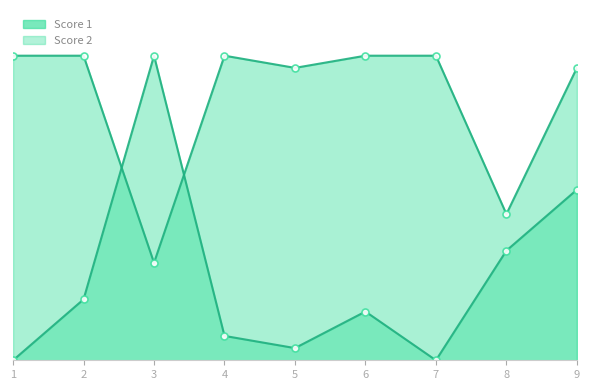

The value of Score 2 at 3 is 13. True or false?

False